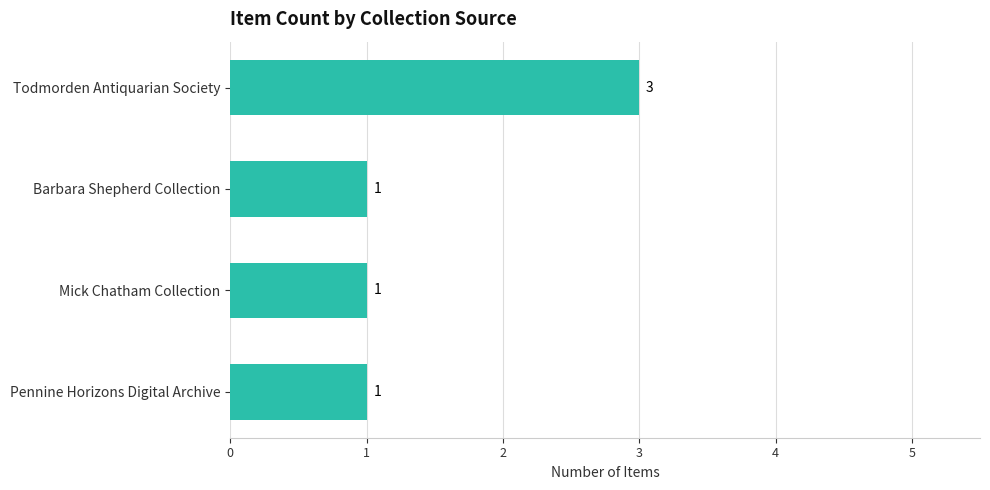

Count the values in the range 1 to 3.

4